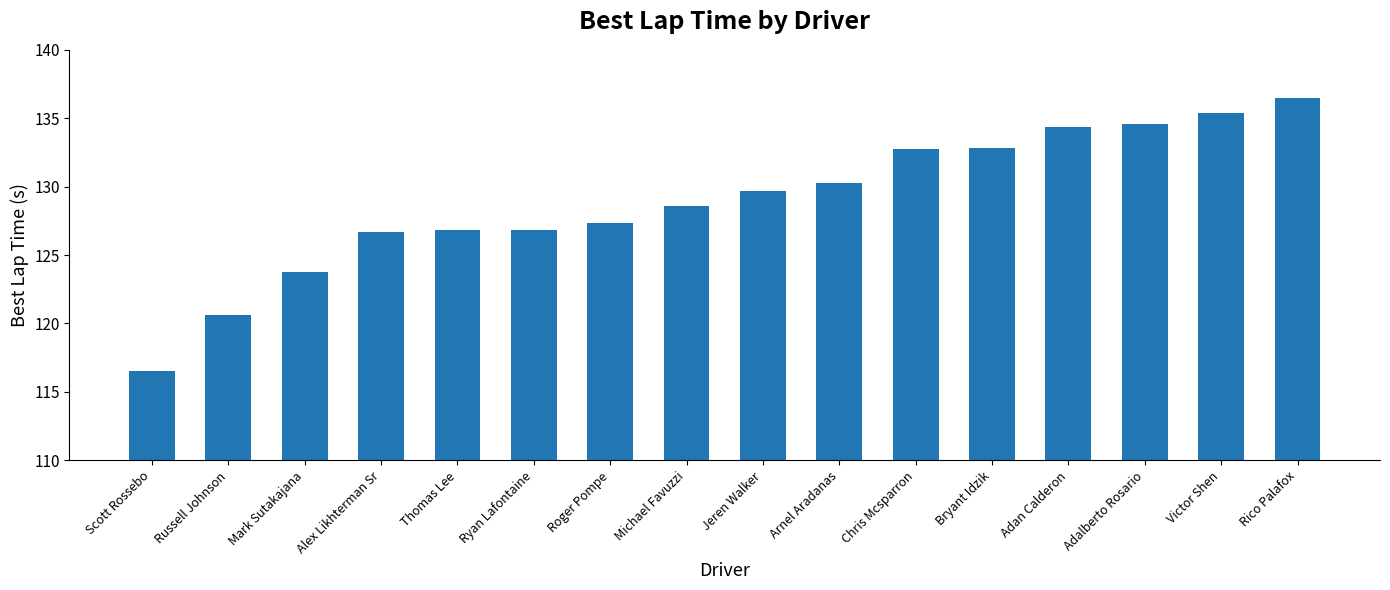

Approximately how many times larger is the value at Rico Palafox compared to Thomas Lee?

1.1